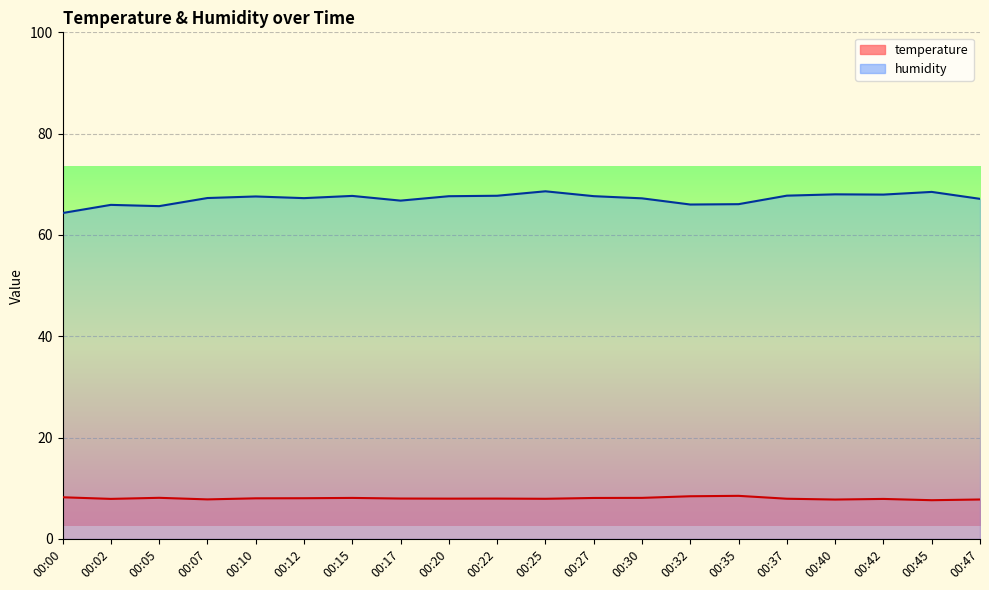

Rank the categories by temperature value from lowest to highest.

00:45, 00:40, 00:47, 00:07, 00:42, 00:02, 00:25, 00:37, 00:20, 00:22, 00:17, 00:10, 00:12, 00:27, 00:15, 00:30, 00:05, 00:00, 00:32, 00:35